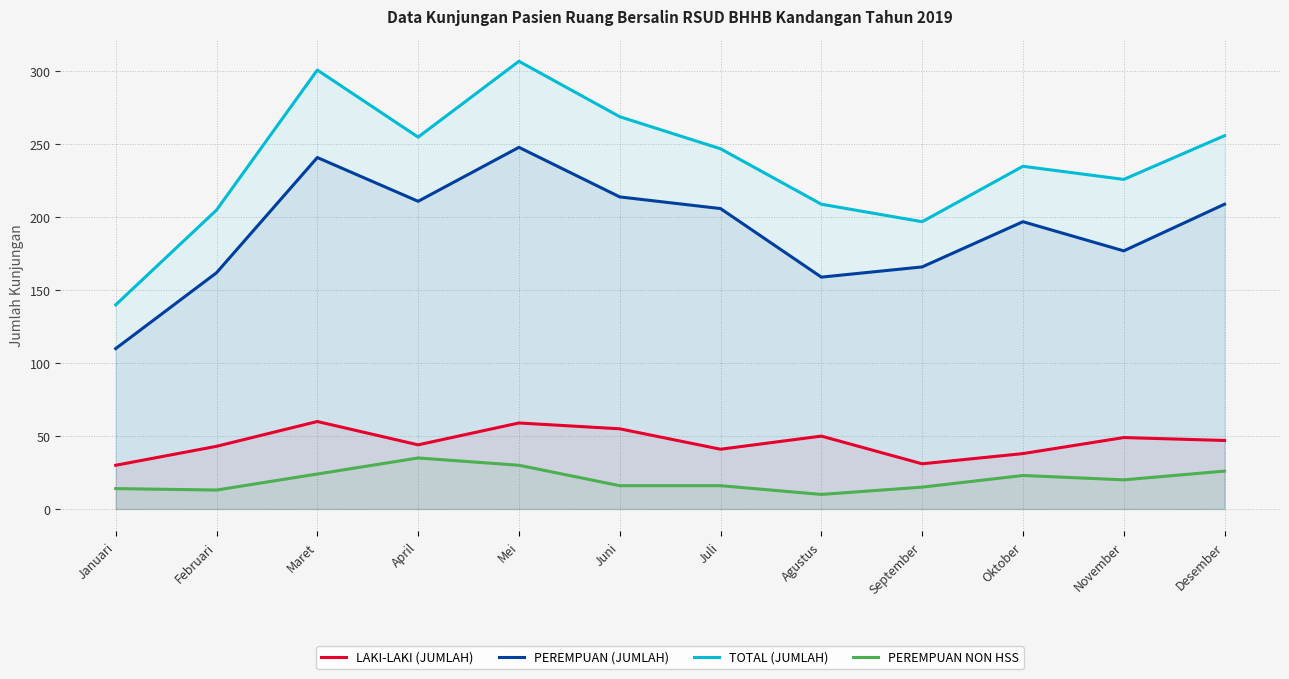

Reading right to left, list all the values displayed in this chart.

LAKI-LAKI (JUMLAH): Desember=47	November=49	Oktober=38	September=31	Agustus=50	Juli=41	Juni=55	Mei=59	April=44	Maret=60	Februari=43	Januari=30
PEREMPUAN (JUMLAH): Desember=209	November=177	Oktober=197	September=166	Agustus=159	Juli=206	Juni=214	Mei=248	April=211	Maret=241	Februari=162	Januari=110
TOTAL (JUMLAH): Desember=256	November=226	Oktober=235	September=197	Agustus=209	Juli=247	Juni=269	Mei=307	April=255	Maret=301	Februari=205	Januari=140
PEREMPUAN NON HSS: Desember=26	November=20	Oktober=23	September=15	Agustus=10	Juli=16	Juni=16	Mei=30	April=35	Maret=24	Februari=13	Januari=14